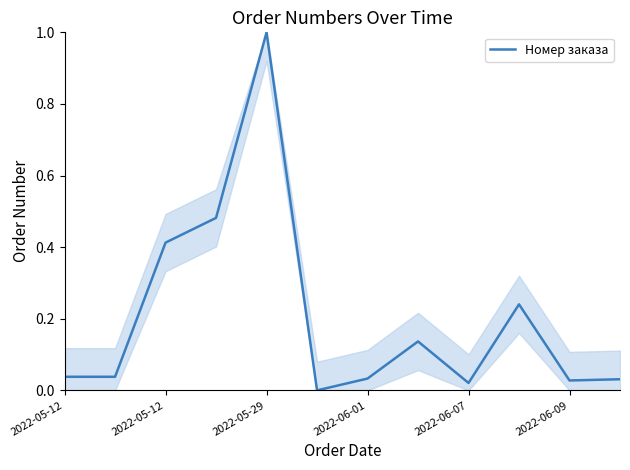

What is the greatest value displayed?

1.0